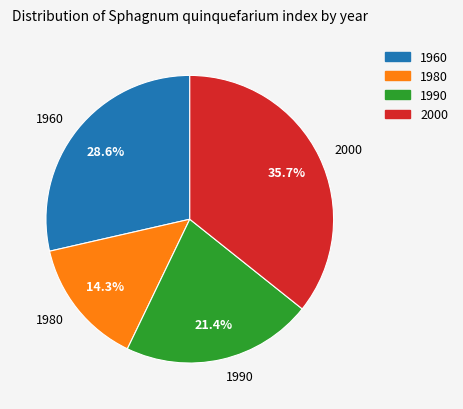

Which category has the smallest portion of the pie?

1980